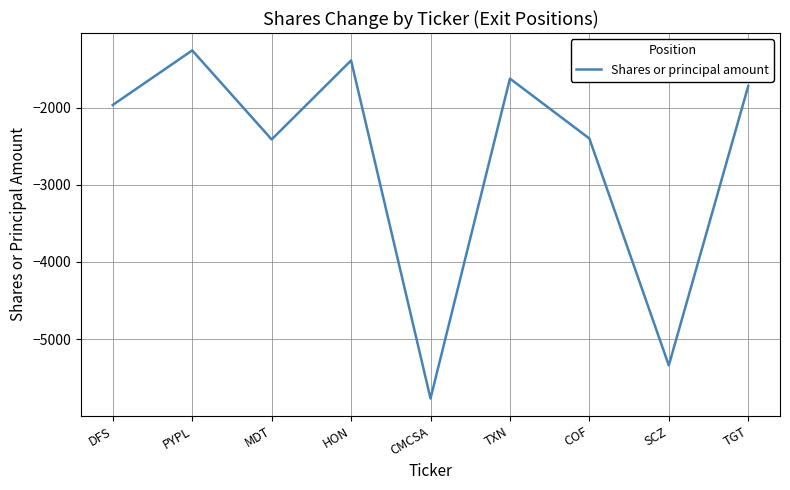

What is the change in value from COF to SCZ?

-2938